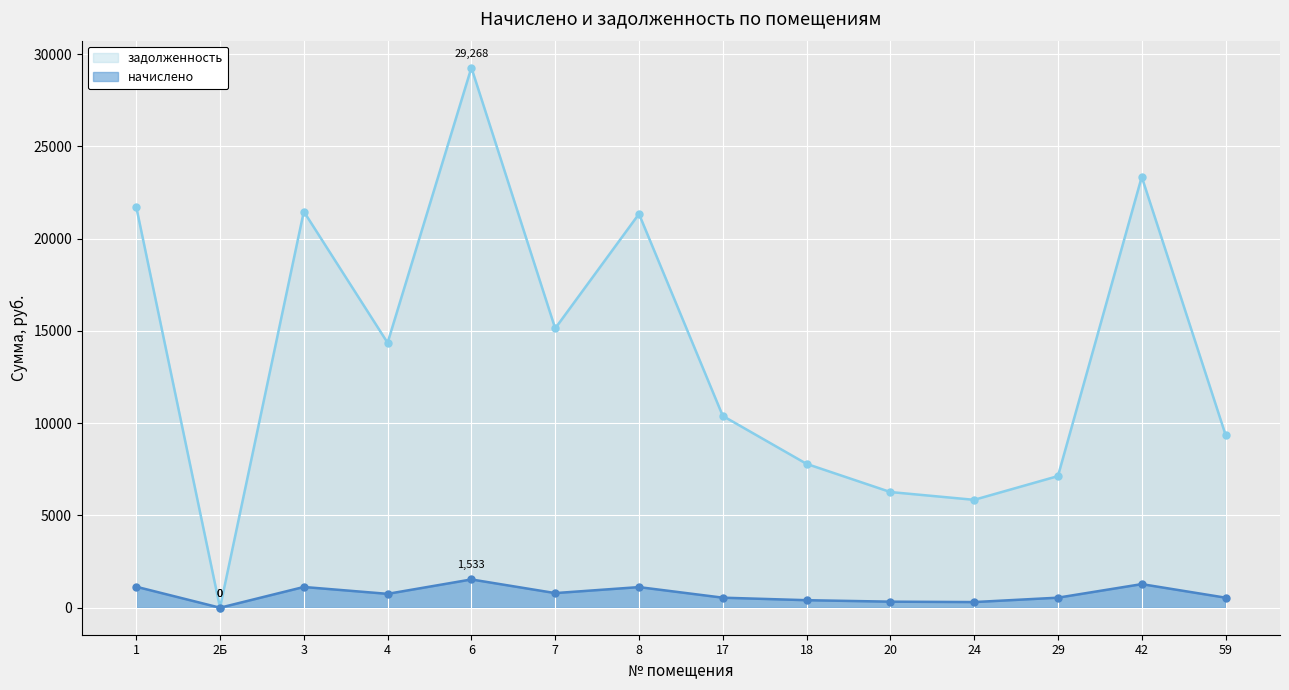

How many data points in начислено are above 751?

7